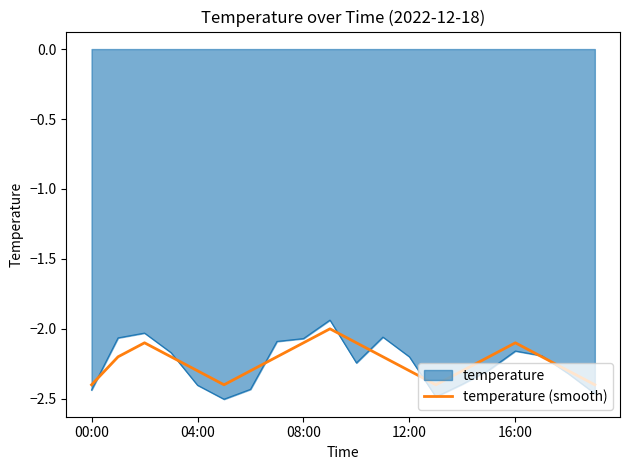

How many lines are shown in the chart?

2